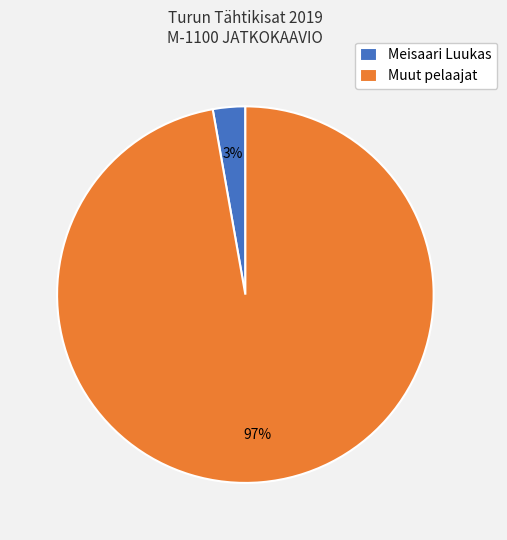

Combined, do Muut pelaajat and Meisaari Luukas account for over 50%?

Yes